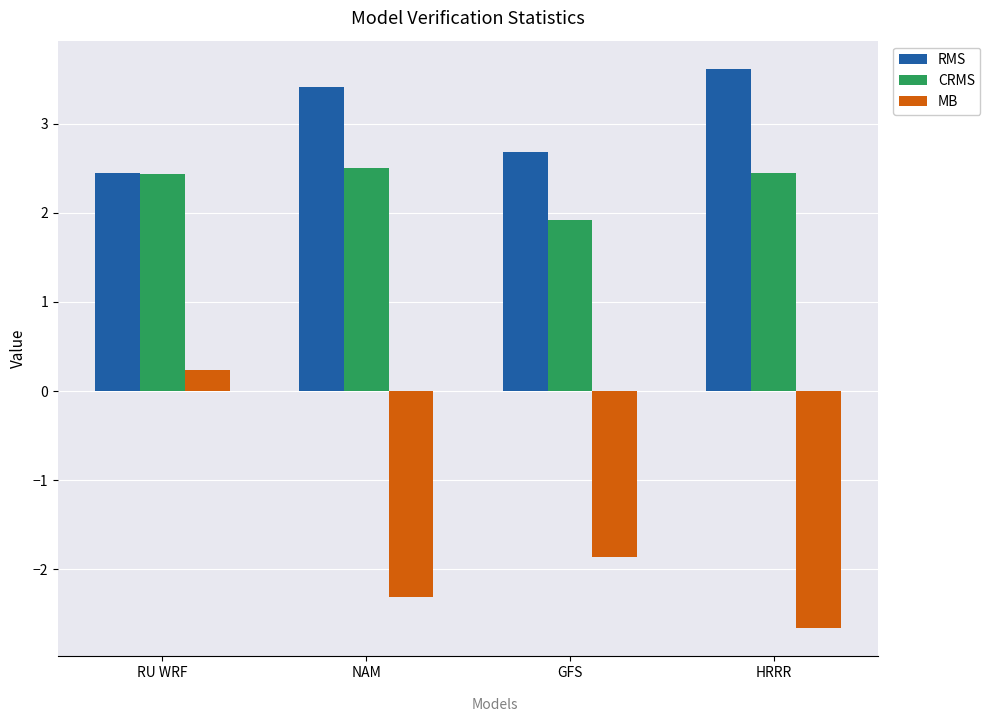

What is the difference between the second highest and second lowest values in the RMS series?

0.7